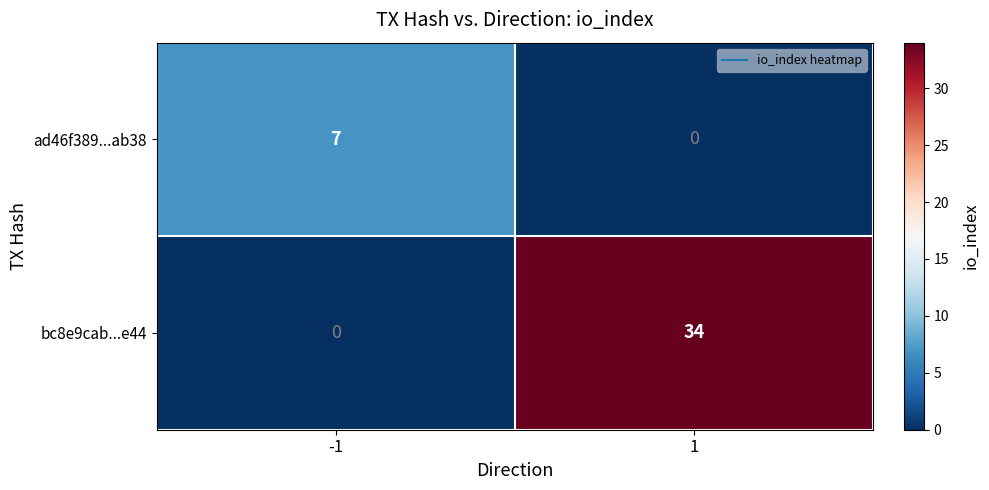

What is the spread (max minus min) of values at 1?

34